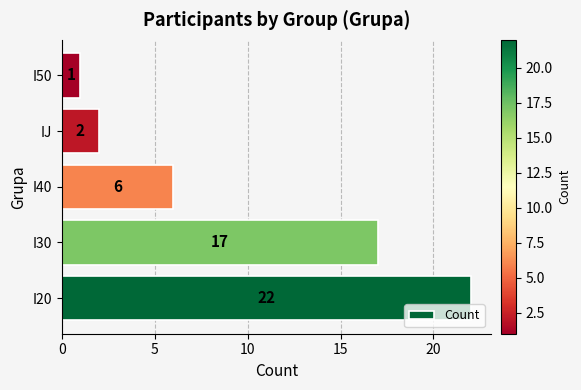

Reading bottom to top, transcribe all the data shown in this chart.

I20=22	I30=17	I40=6	IJ=2	I50=1